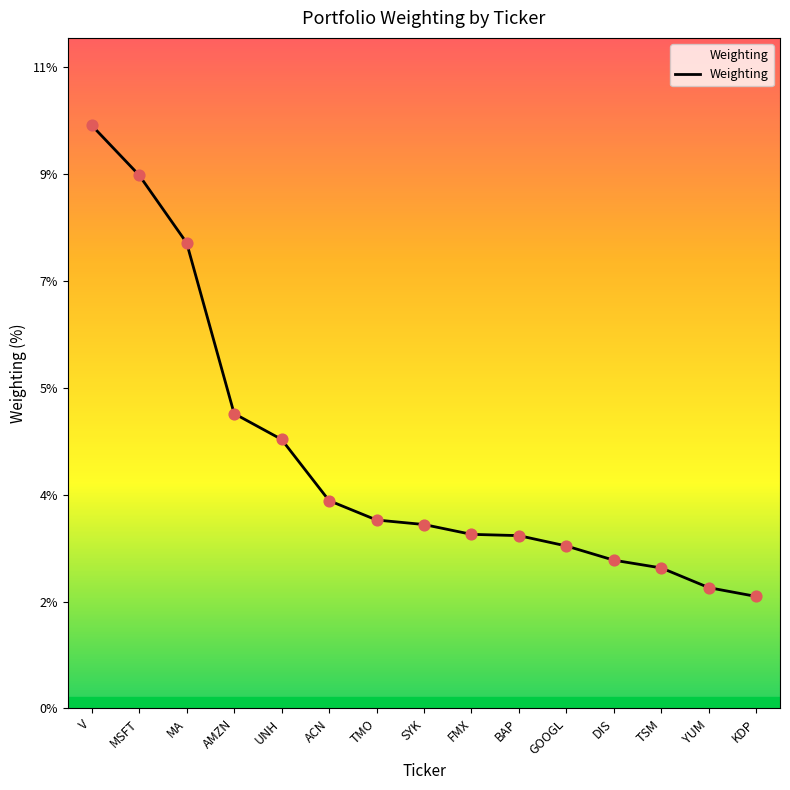

What is the ratio of the value at YUM to the value at MA?

0.3